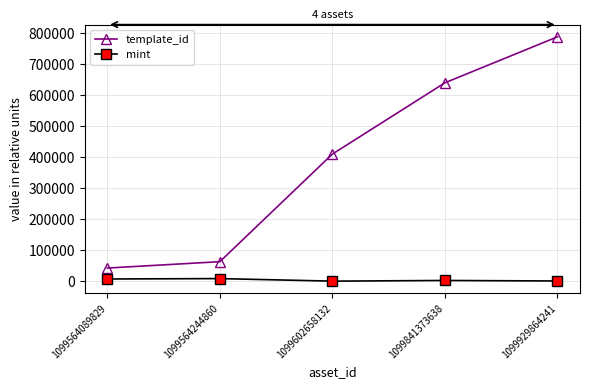

List the series in order of their overall mean, lowest first.

mint, template_id